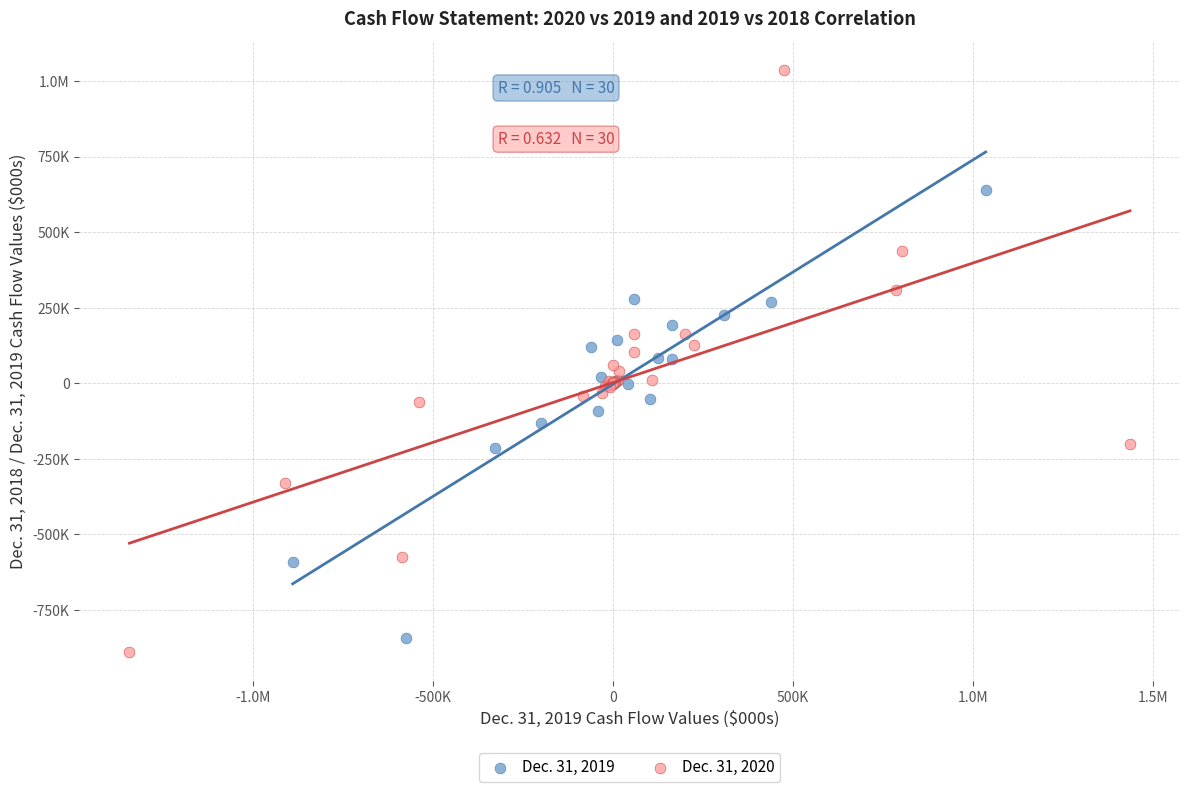

What are all the series names shown in the legend?

Dec. 31, 2019, Dec. 31, 2020